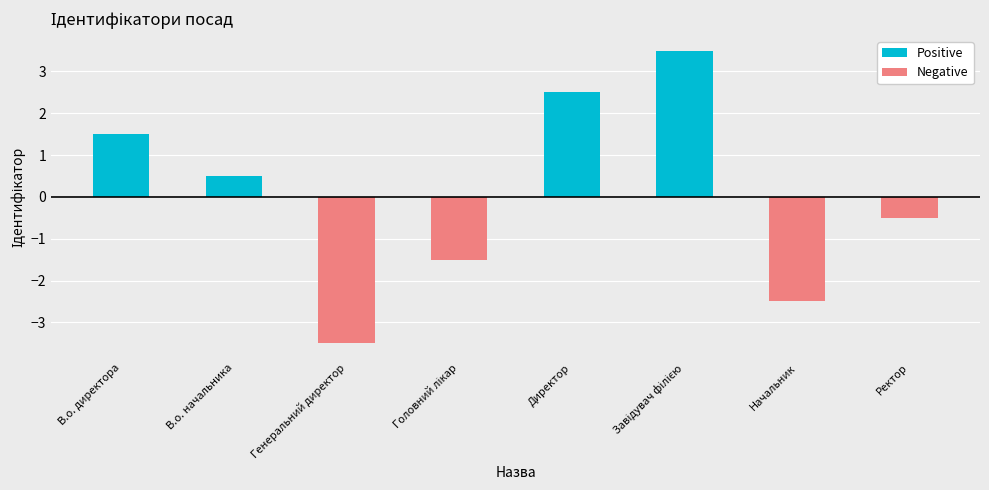

List the labels in order of Negative value, largest first.

В.о. директора, В.о. начальника, Директор, Завідувач філією, Ректор, Головний лікар, Начальник, Генеральний директор